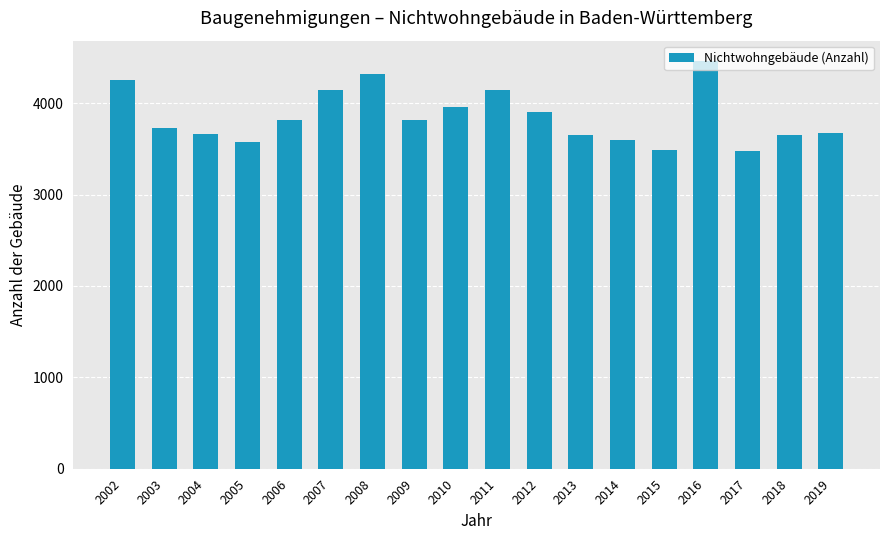

The chart shows a value of 4912 at 2014. True or false?

False